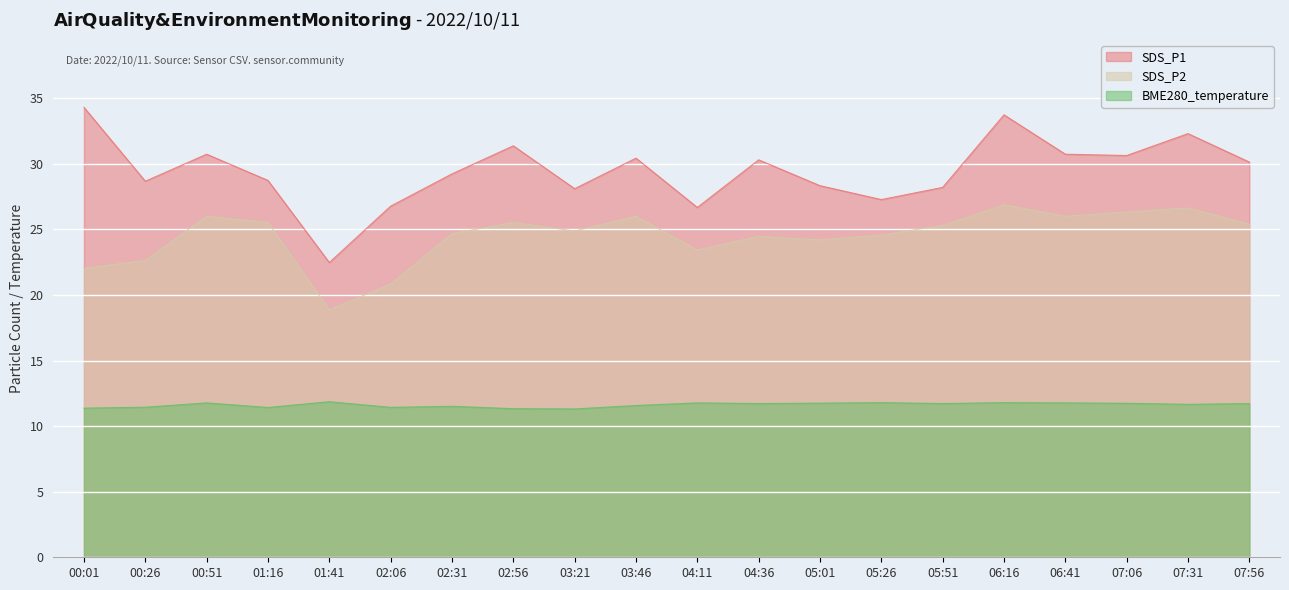

Which series has the widest spread of values?

SDS_P1